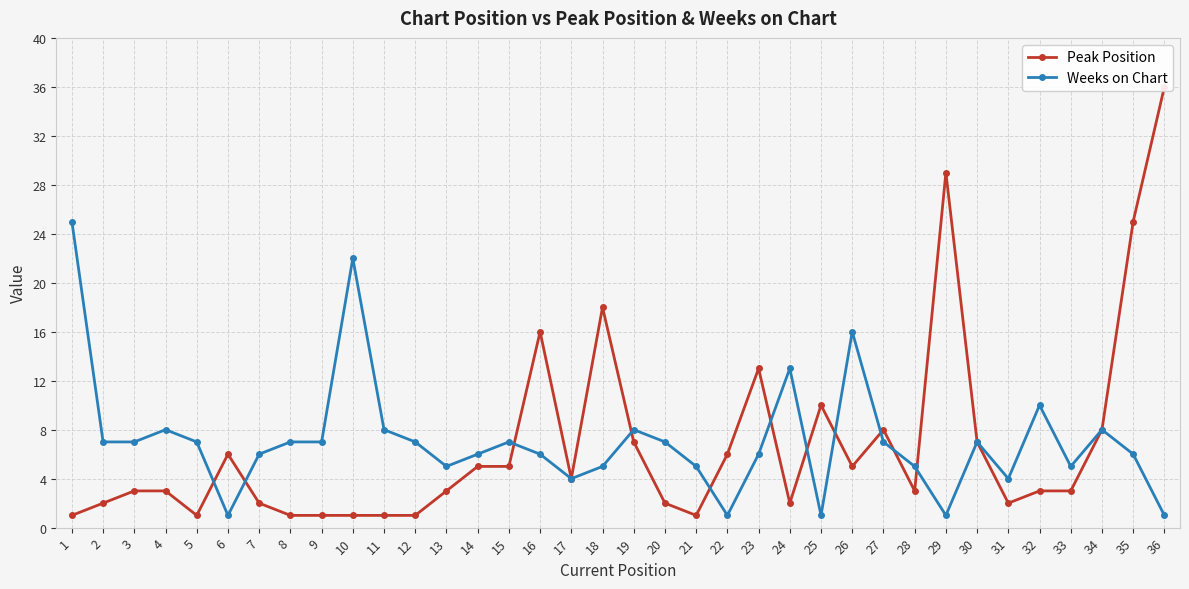

How many data points does each series have?

36